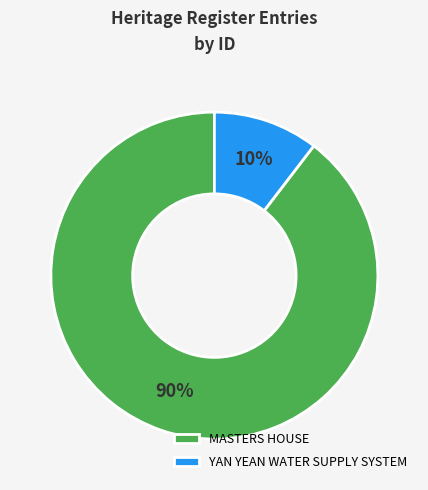

To the nearest percent, what is the combined percentage of MASTERS HOUSE and YAN YEAN WATER SUPPLY SYSTEM?

100%